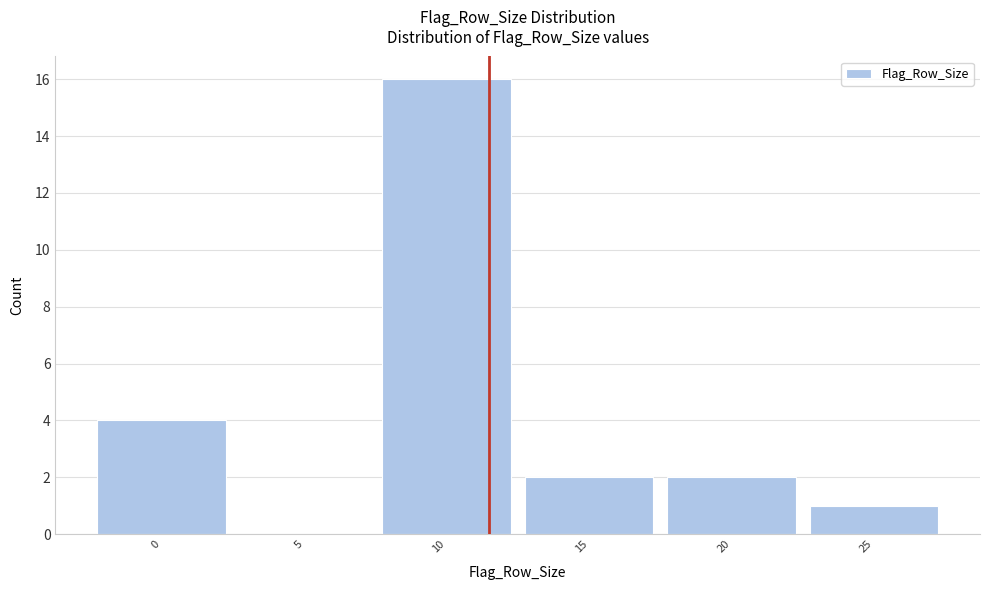

Reading left to right, extract all data points from this chart.

0=4	5=0	10=16	15=2	20=2	25=1